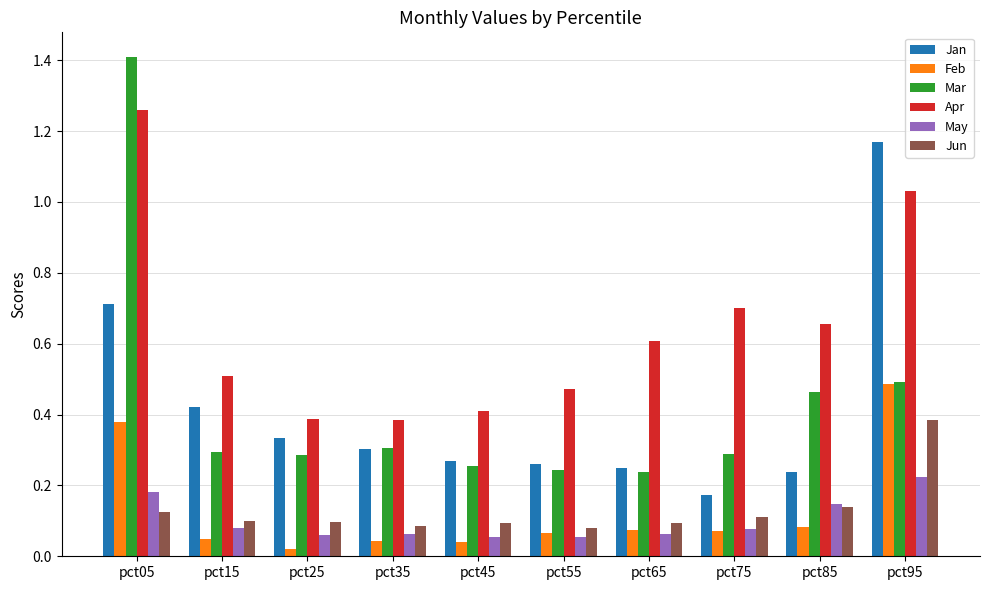

The value of Apr at pct35 is 0.2. True or false?

False